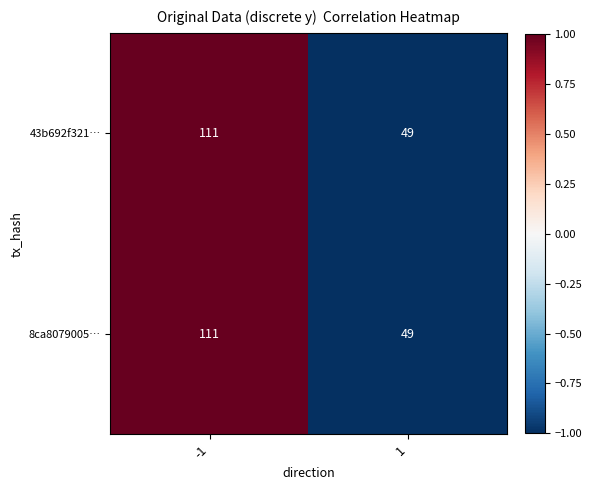

True or false: 43b692f321… has a value of 111 at -1.

True